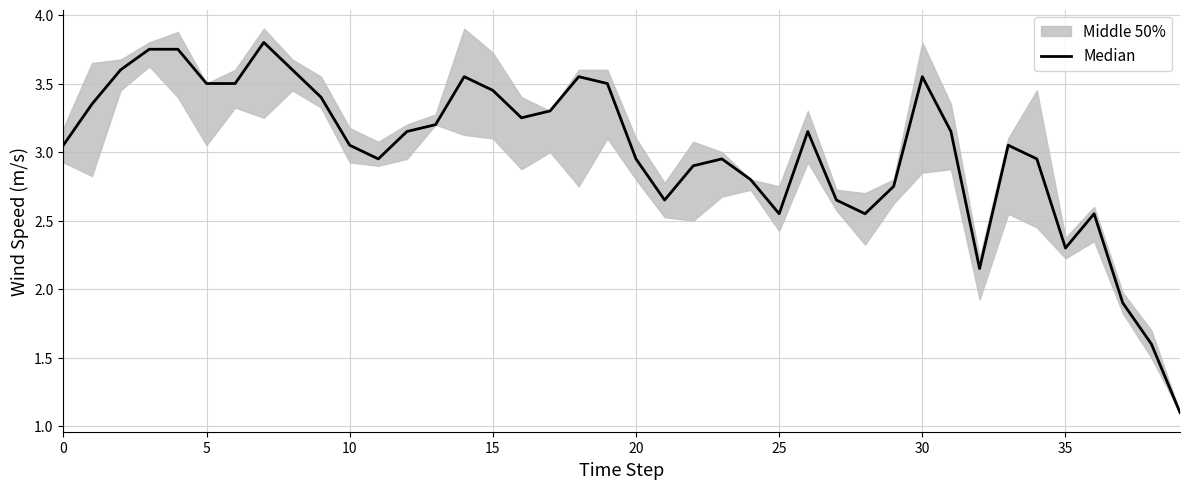

Where is the data nearest to the value 2?

37